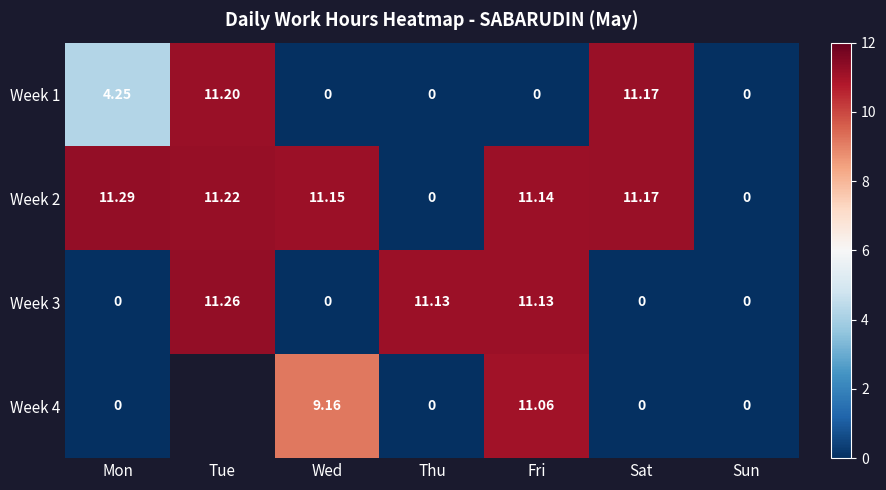

What is the sum of all Week 3 values?

33.5